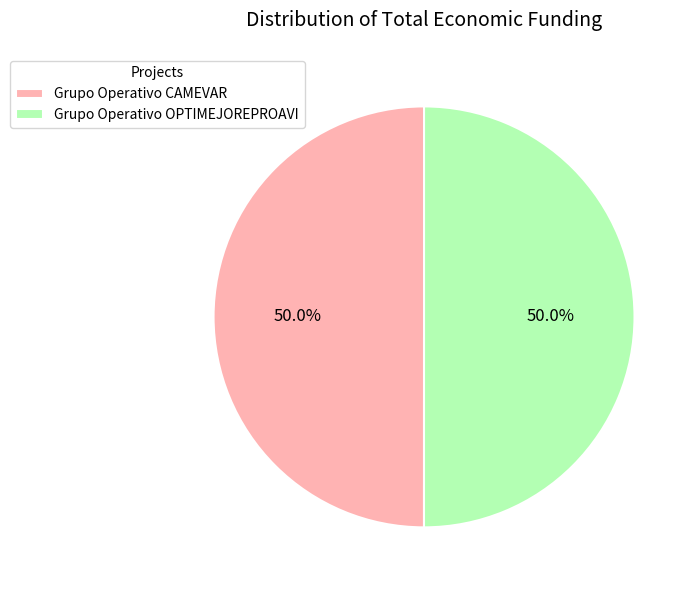

To the nearest percent, what percentage of the pie is Grupo Operativo CAMEVAR?

50%